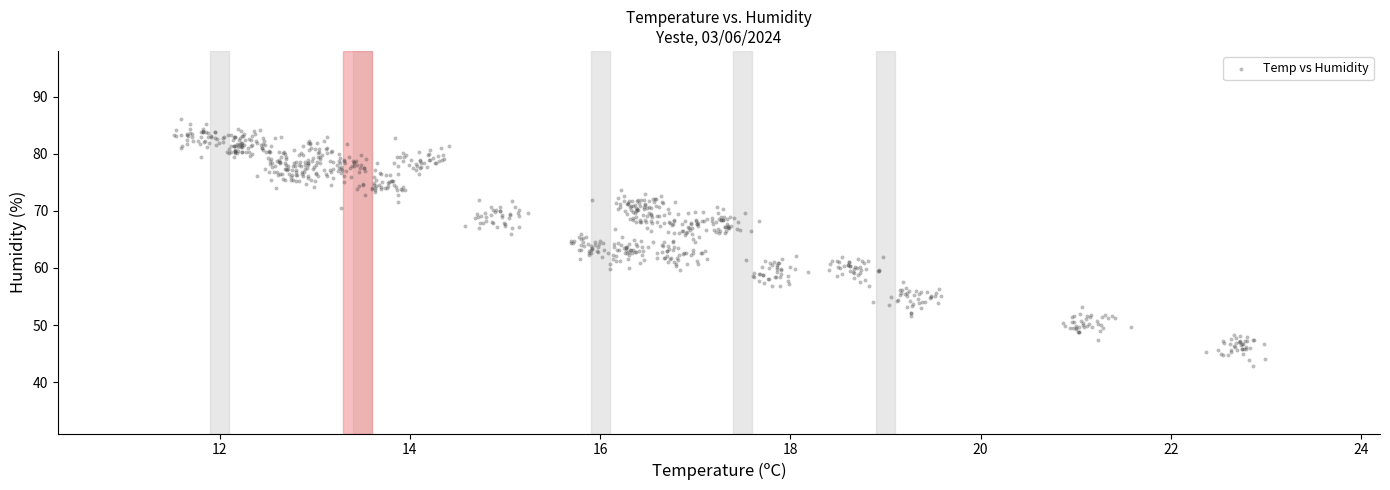

What is the range of X values (max minus min)?

11.5